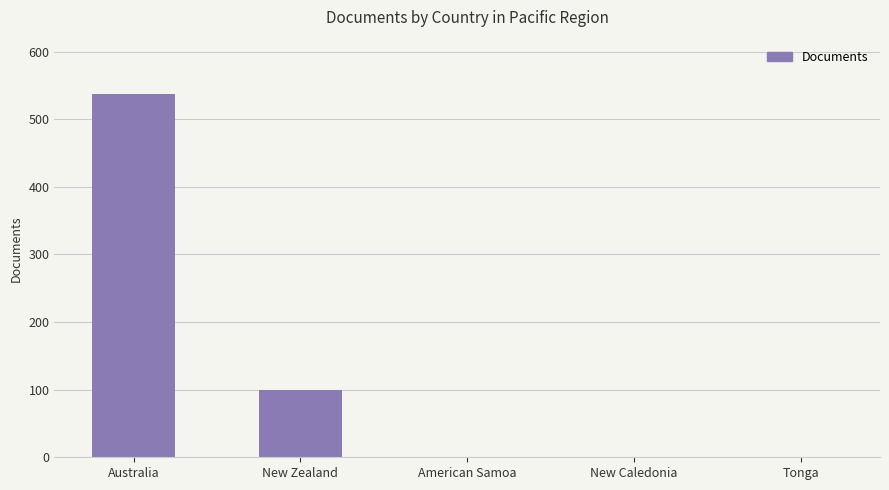

At which category does the chart reach its peak across all series?

Australia